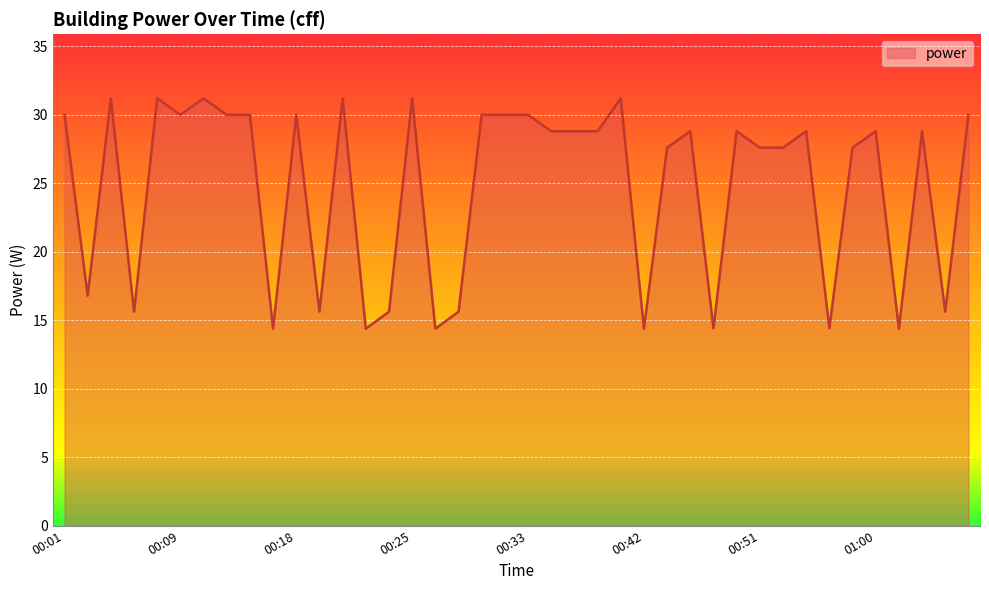

Does the chart display data point markers on the line(s)?

No